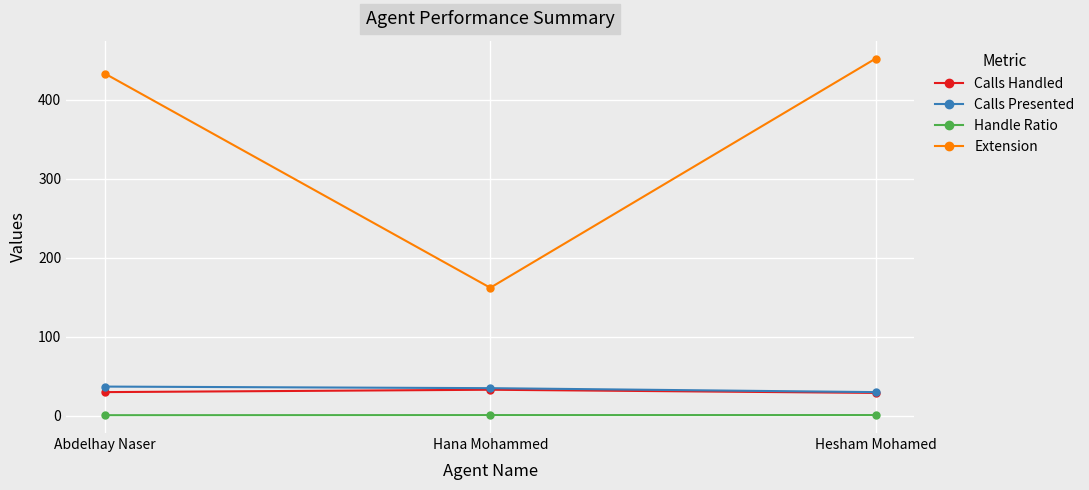

The Extension series shows 452.0 at Hesham Mohamed. True or false?

True